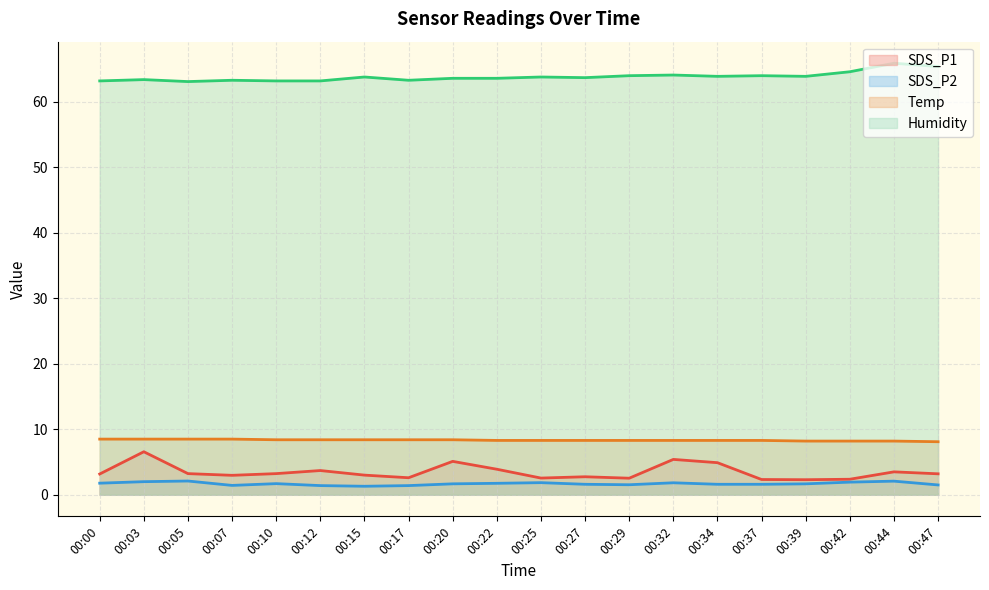

At which category does SDS_P1 (line) reach its first local valley?

00:07